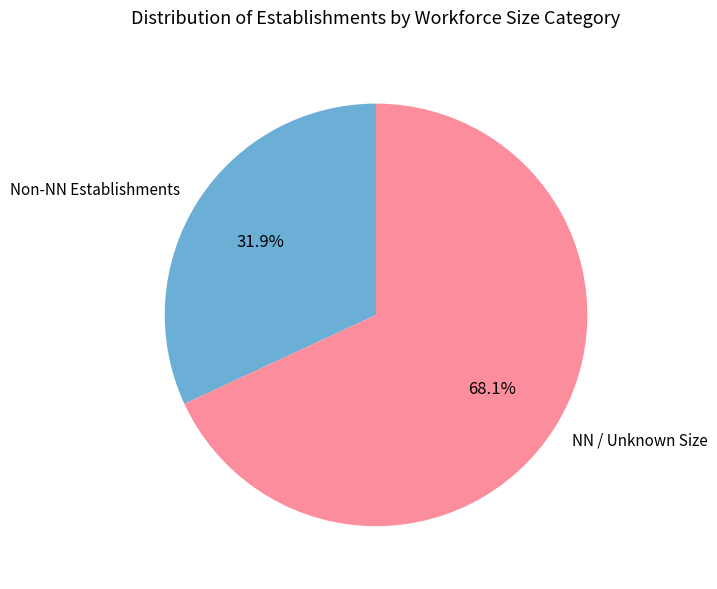

Which category accounts for the majority?

NN / Unknown Size